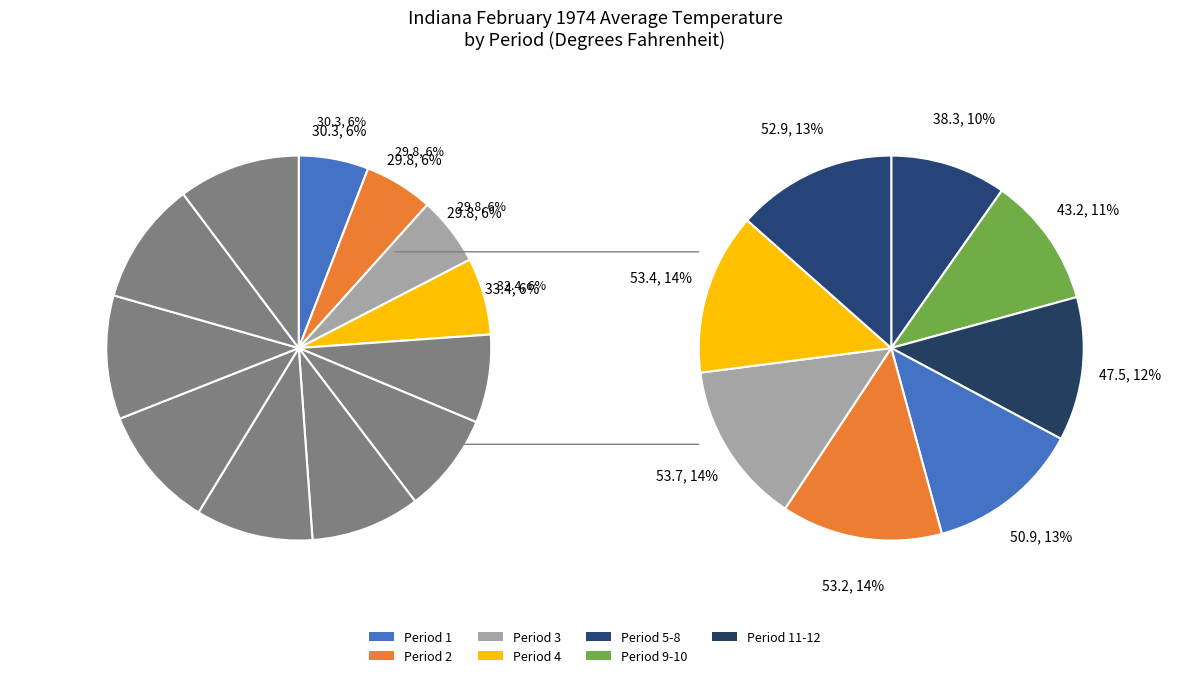

How many slices are in this pie chart?

12